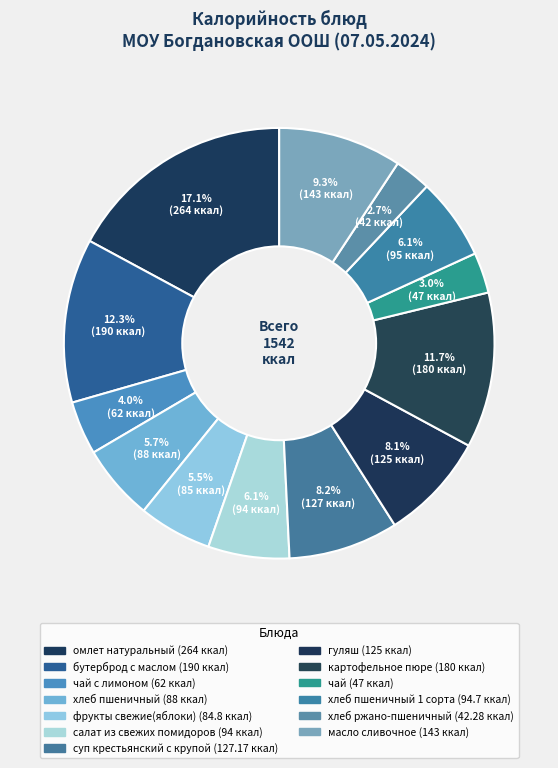

How many segments does this pie chart have?

13